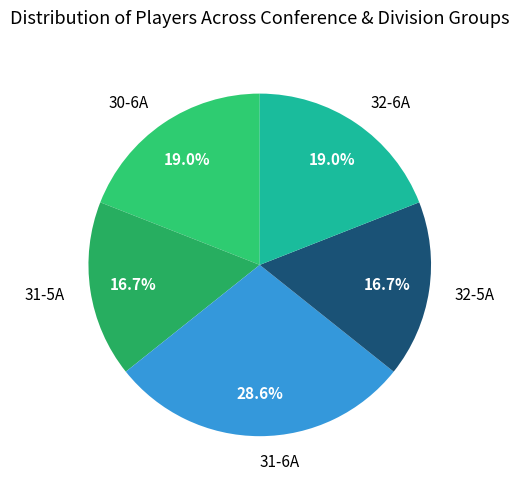

To the nearest percent, what percentage of the pie is 32-6A?

19%